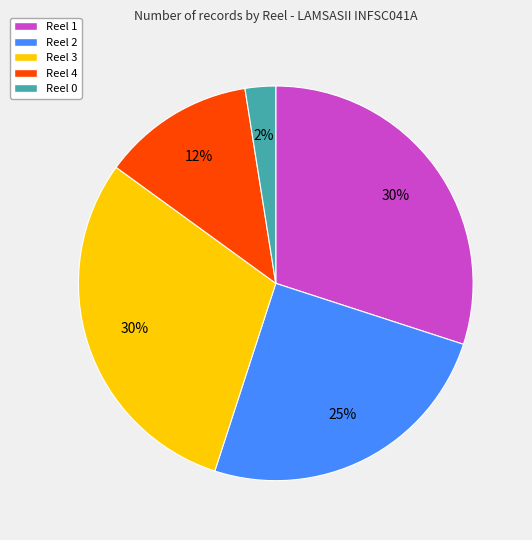

The Reel 0 slice represents 2% of the pie. True or false?

True